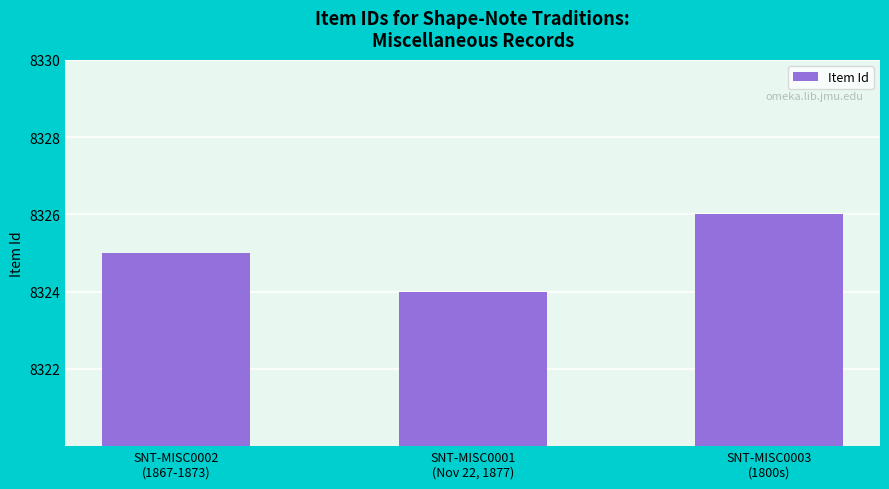

What is the ratio of the value at SNT-MISC0002
(1867-1873) to the value at SNT-MISC0003
(1800s)?

1.0